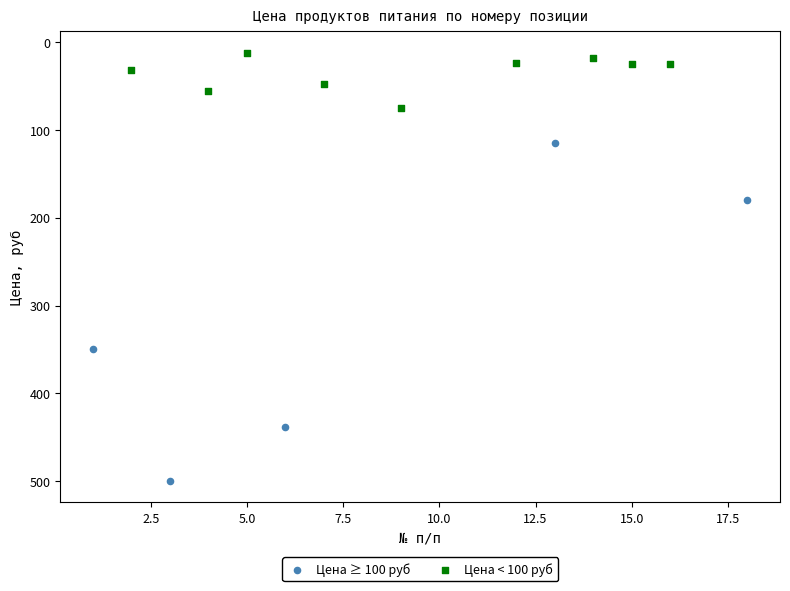

What are all the series names shown in the legend?

Цена ≥ 100 руб, Цена < 100 руб